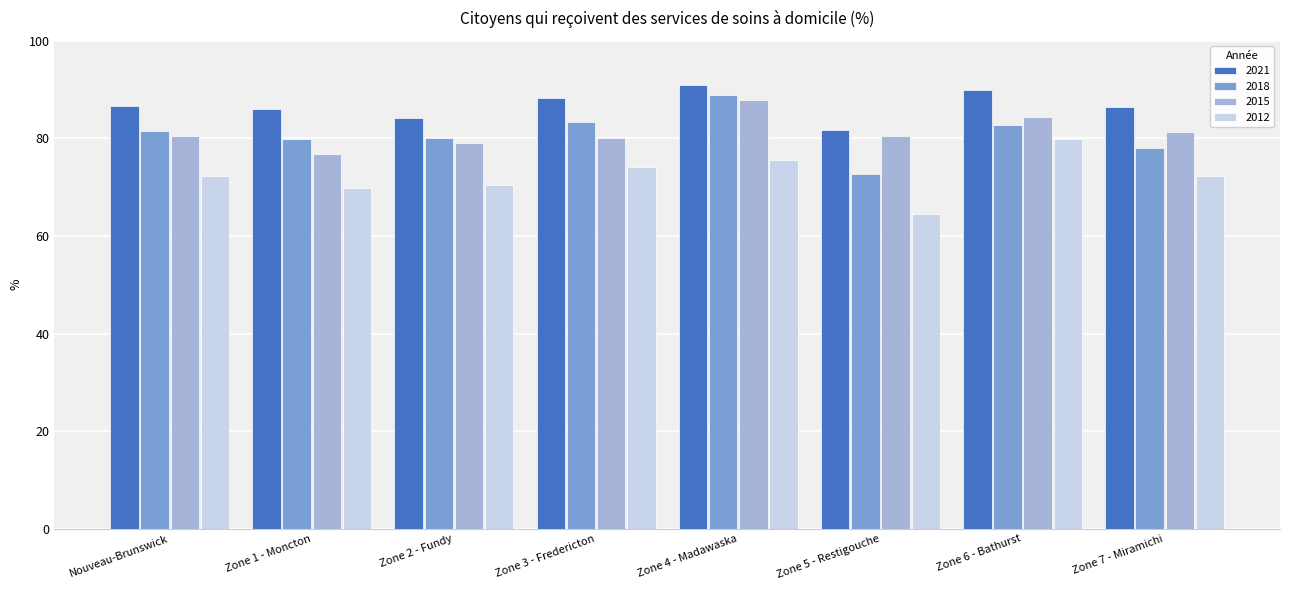

Read the 2021 value at Zone 4 - Madawaska.

90.9